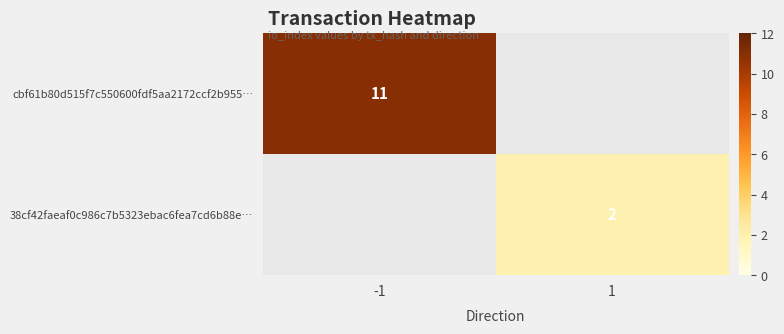

What is the greatest value displayed?

11.0